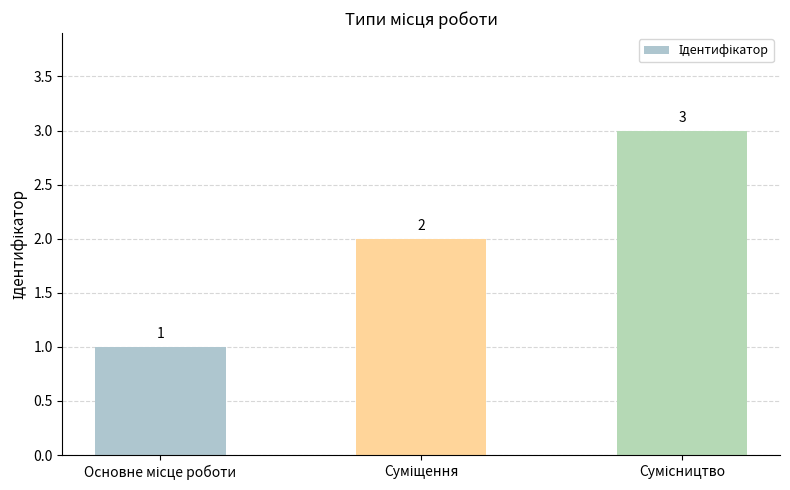

How many values are between 1 and 3?

3